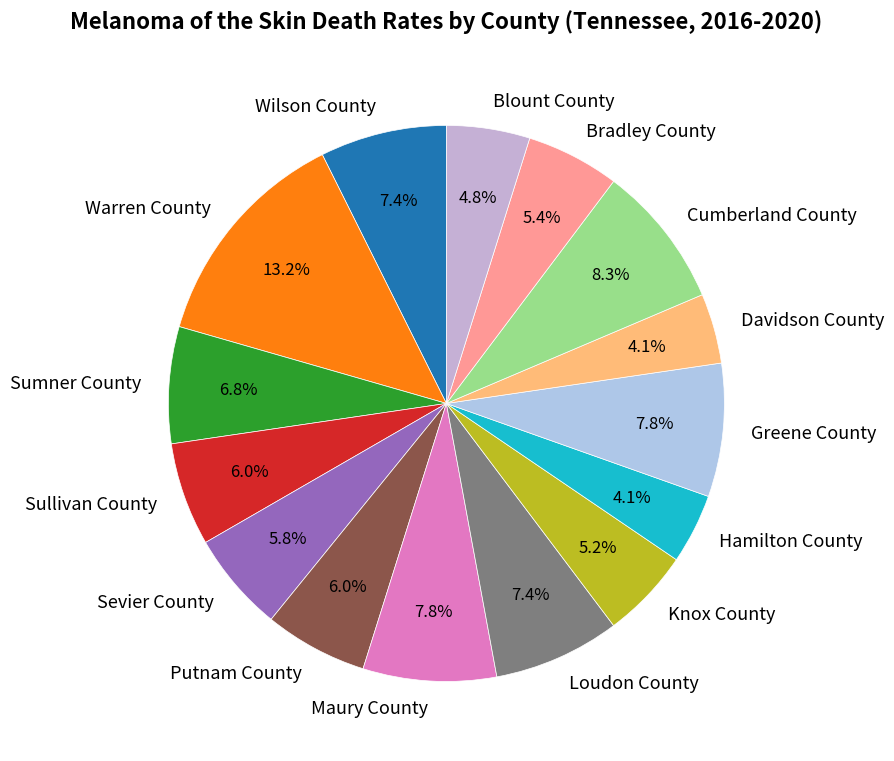

To the nearest percent, what is the average slice percentage?

7%